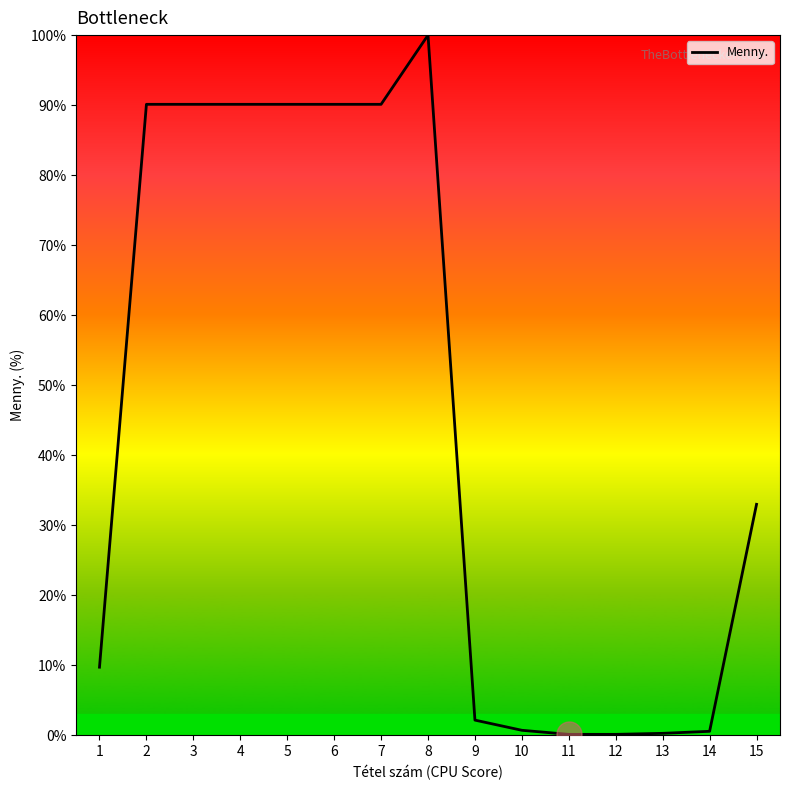

Is it true that the value at 7 is 24.4?

False